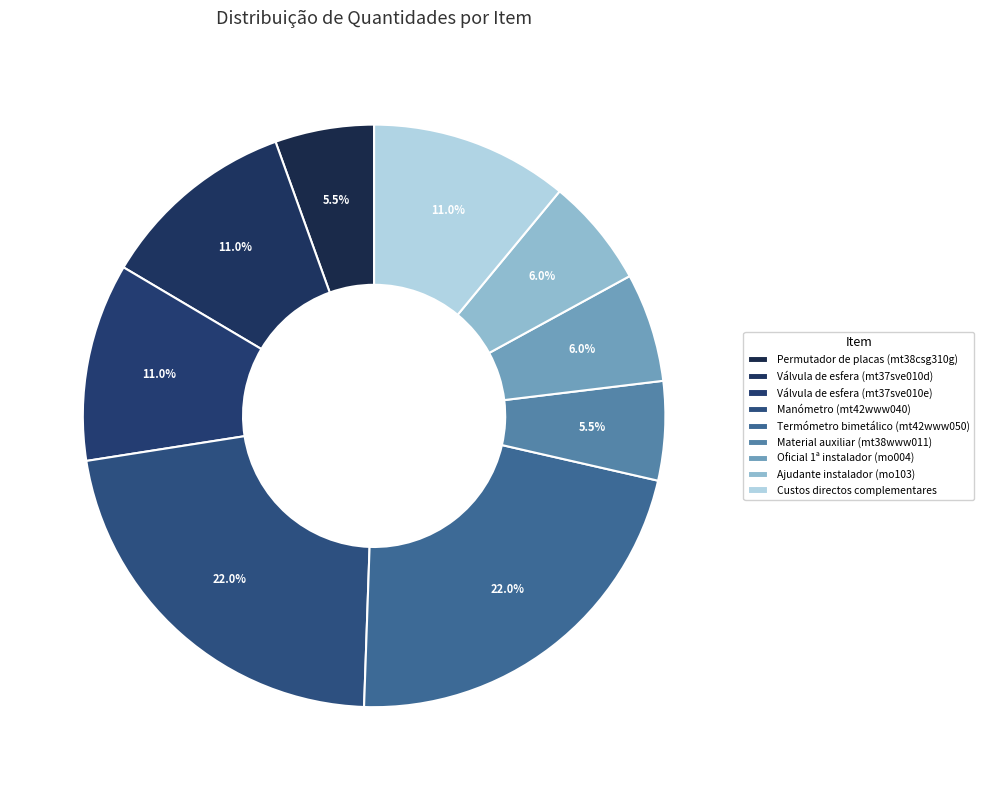

To the nearest percent, what portion does Custos directos complementares represent?

11%